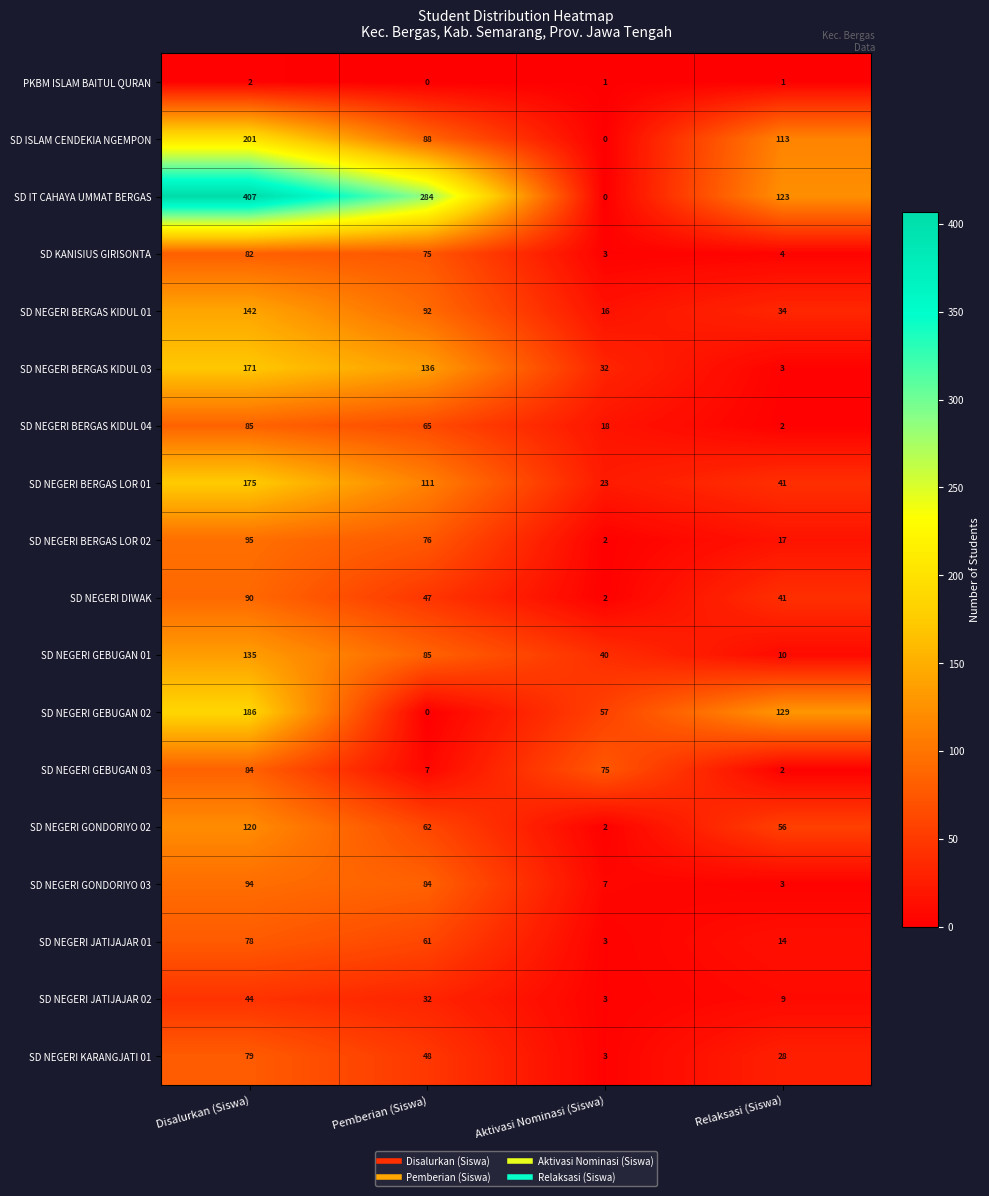

The SD NEGERI GONDORIYO 03 series shows 38 at Pemberian (Siswa). True or false?

False